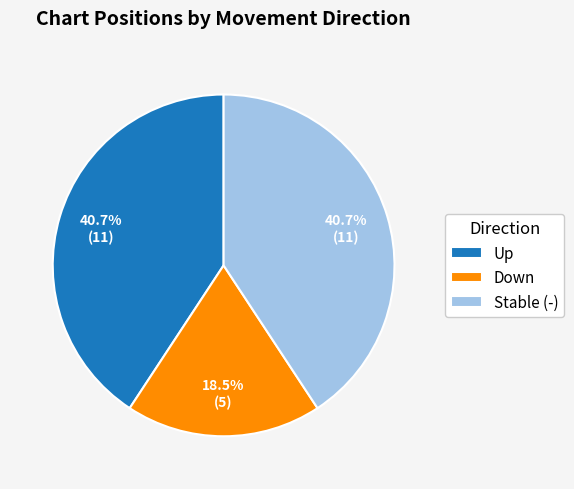

Is the sum of Stable (-) and Up greater than half?

Yes